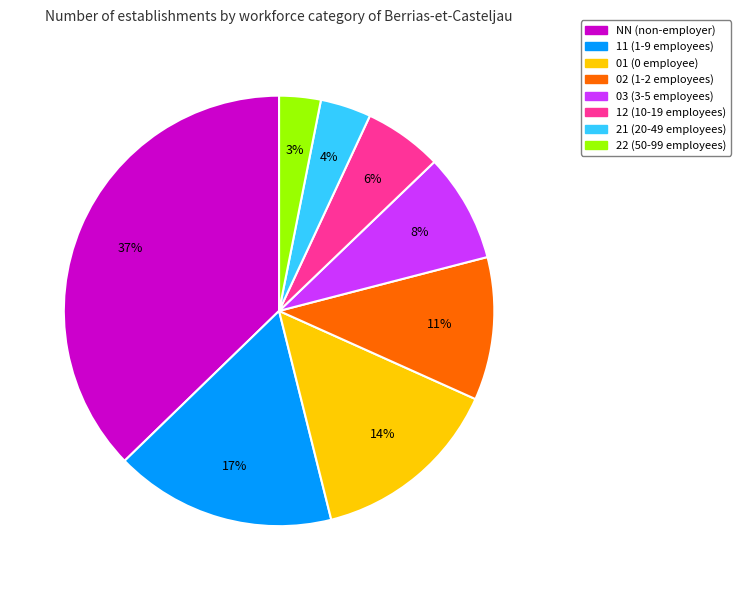

Between 11 and 02, which is larger?

11